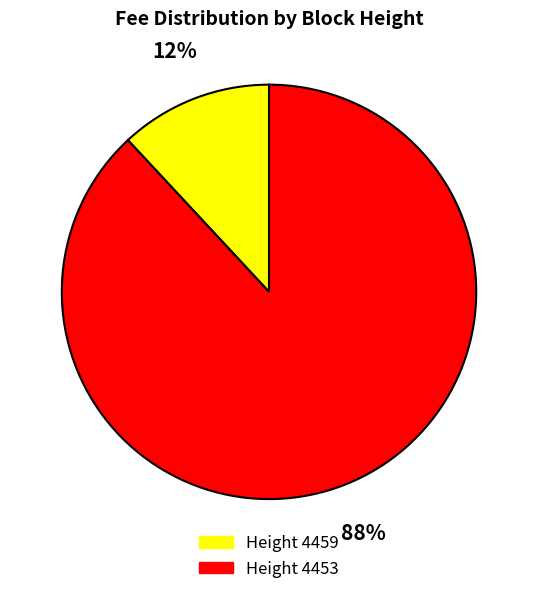

How many slices are in this pie chart?

2